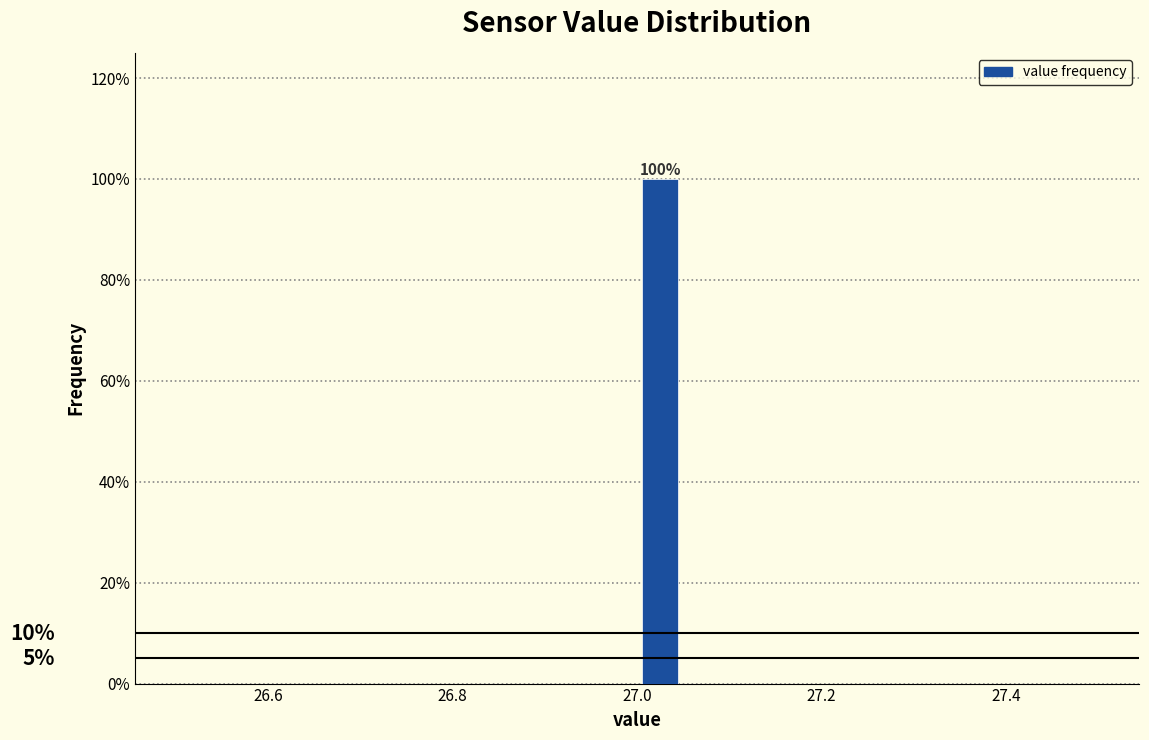

Read against the x-axis, roughly where is the centre of the tallest bar?

27.02